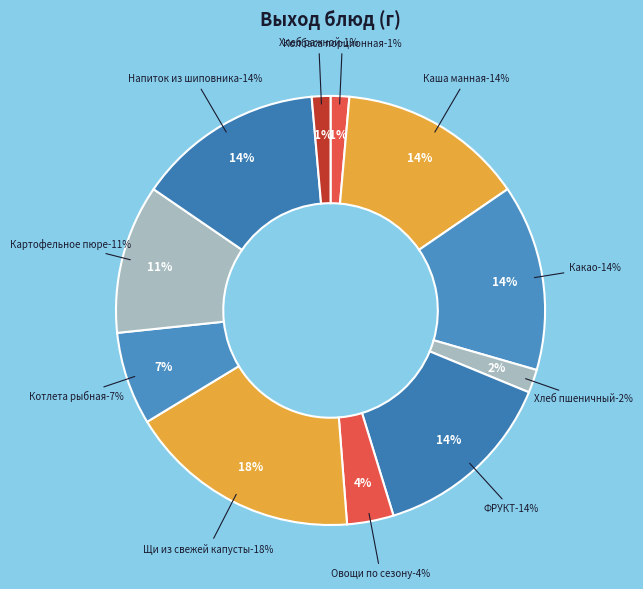

The Хлеб ражной slice represents 1% of the pie. True or false?

True